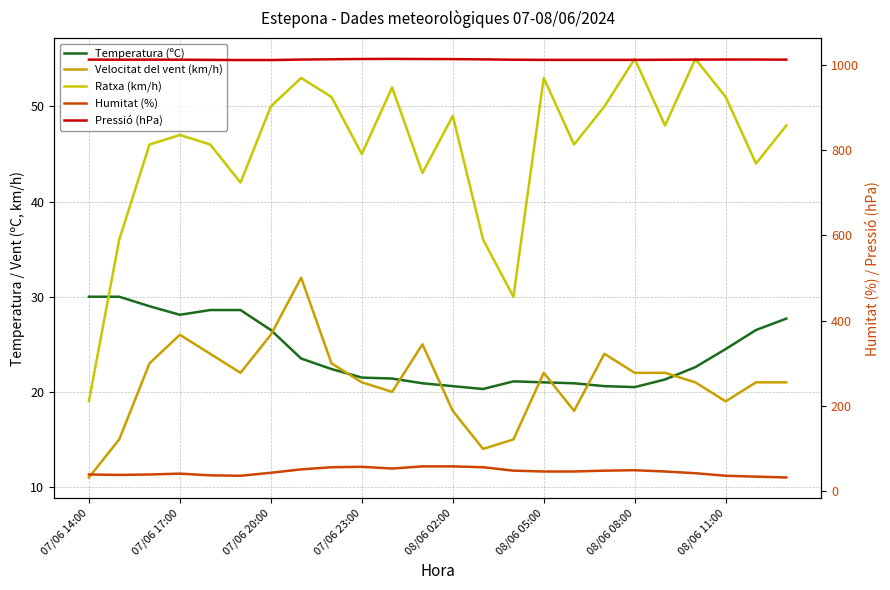

Reading left to right, extract all data points from this chart.

Temperatura (ºC): 30.0	30.0	29.0	28.1	28.6	28.6	26.5	23.5	22.4	21.5	21.4	20.9	20.6	20.3	21.1	21.0	20.9	20.6	20.5	21.3	22.6	24.5	26.5	27.7
Velocitat del vent (km/h): 11.0	15.0	23.0	26.0	24.0	22.0	26.0	32.0	23.0	21.0	20.0	25.0	18.0	14.0	15.0	22.0	18.0	24.0	22.0	22.0	21.0	19.0	21.0	21.0
Ratxa (km/h): 19.0	36.0	46.0	47.0	46.0	42.0	50.0	53.0	51.0	45.0	52.0	43.0	49.0	36.0	30.0	53.0	46.0	50.0	55.0	48.0	55.0	51.0	44.0	48.0
Humitat (%): 39.0	38.0	39.0	41.0	37.0	36.0	43.0	51.0	56.0	57.0	53.0	58.0	58.0	56.0	48.0	46.0	46.0	48.0	49.0	46.0	42.0	36.0	34.0	32.0
Pressió (hPa): 1012.0	1011.8	1012.0	1011.8	1011.4	1011.0	1011.0	1012.1	1012.8	1013.5	1013.7	1013.4	1013.2	1012.6	1011.7	1011.4	1011.4	1011.4	1011.4	1011.7	1012.0	1012.2	1012.2	1011.9